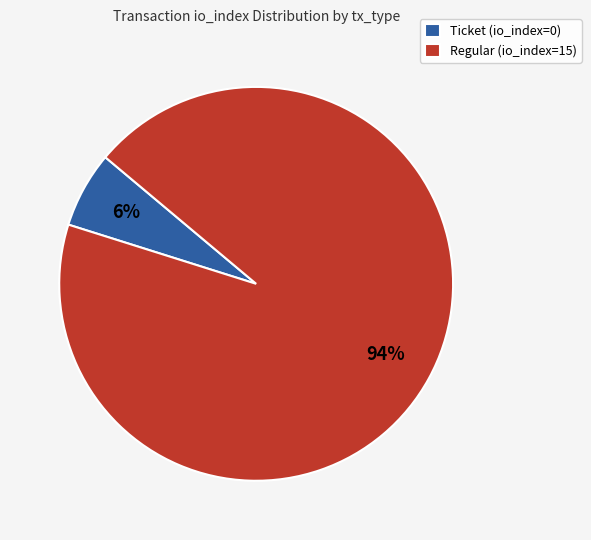

How many segments does this pie chart have?

2